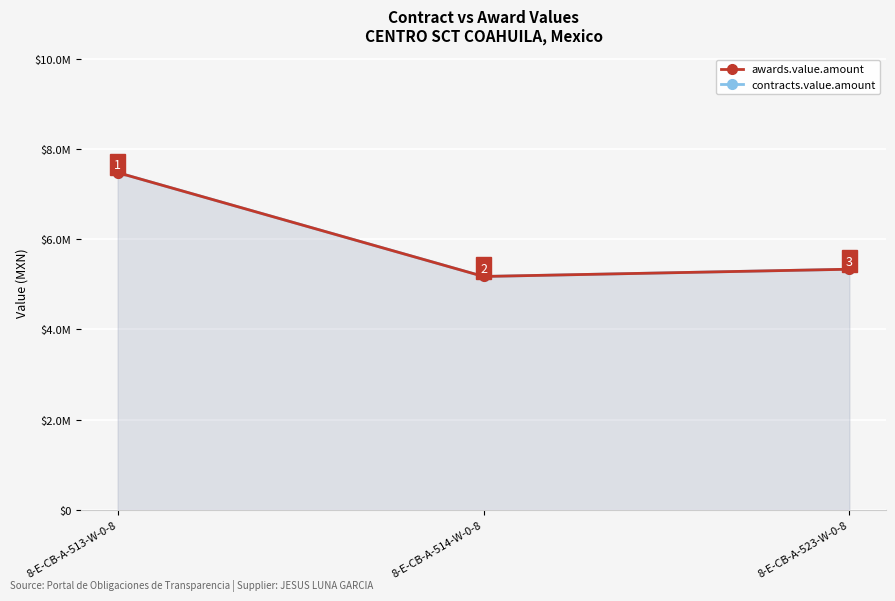

How many data points in contracts.value.amount are less than 5335140?

1